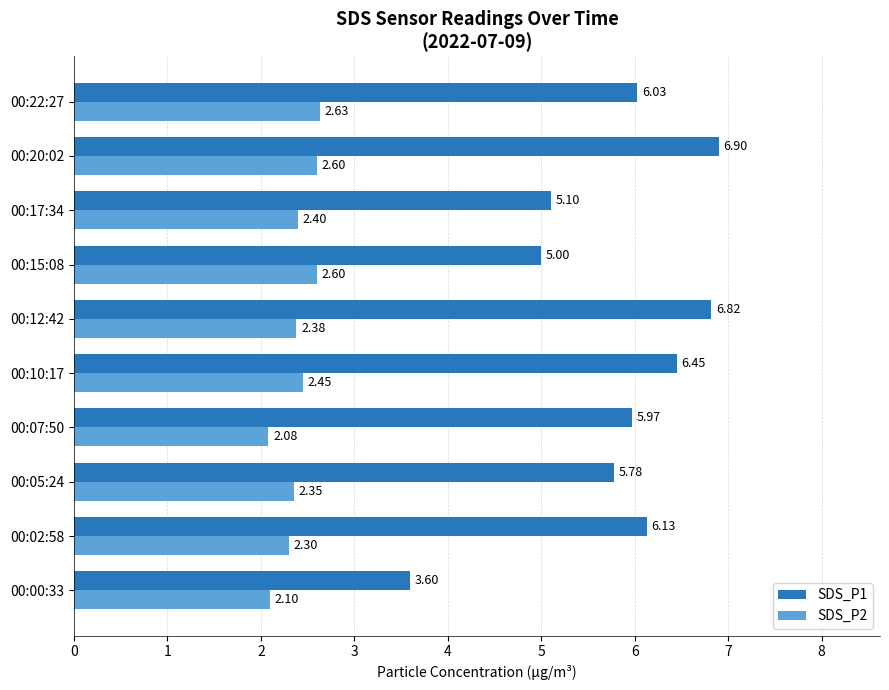

What is the total value across all series at 00:17:34?

7.5